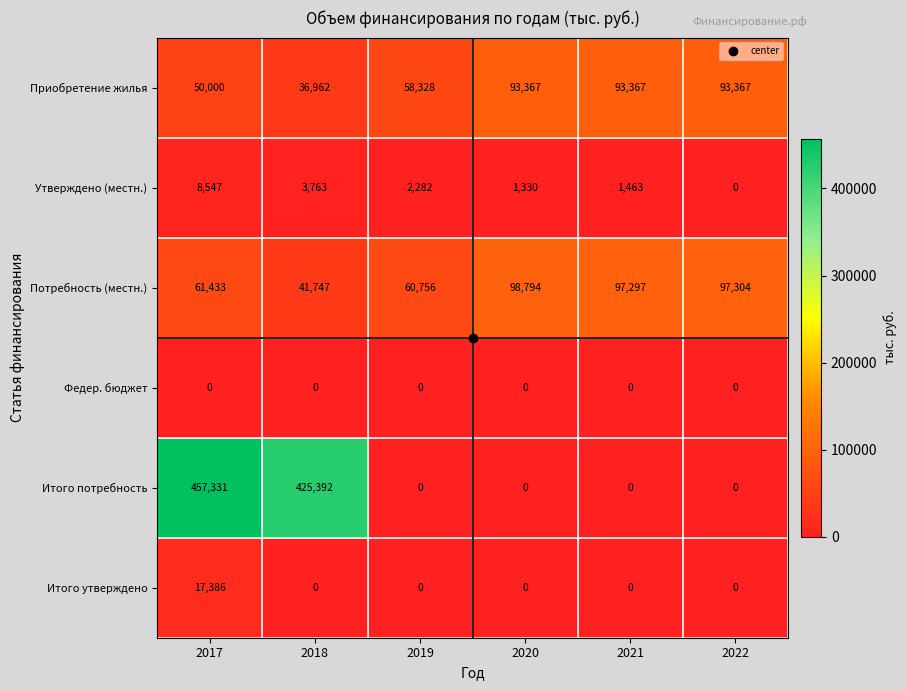

Which category has the highest value across all series?

2017